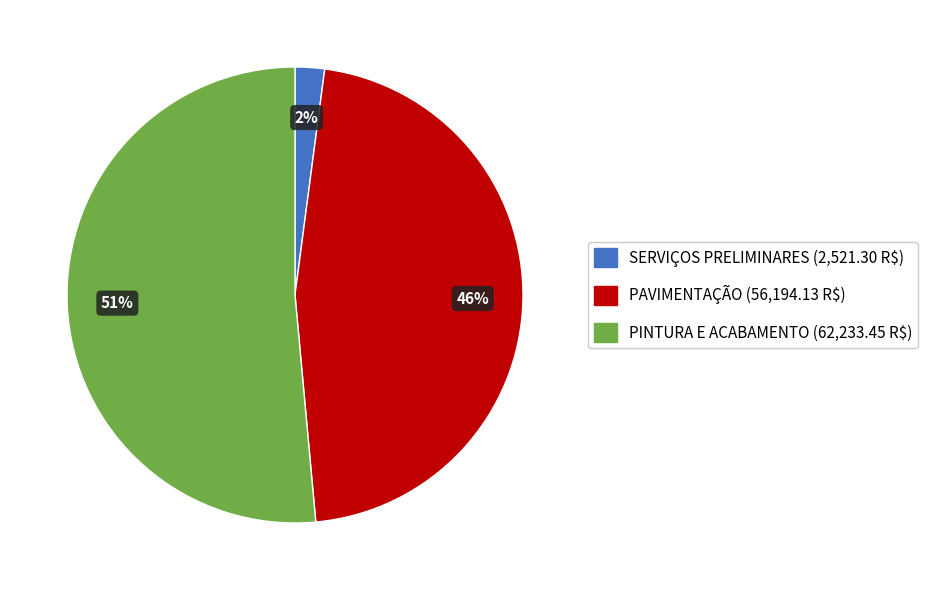

To the nearest percent, what is the difference between the largest and smallest slice percentages?

49%